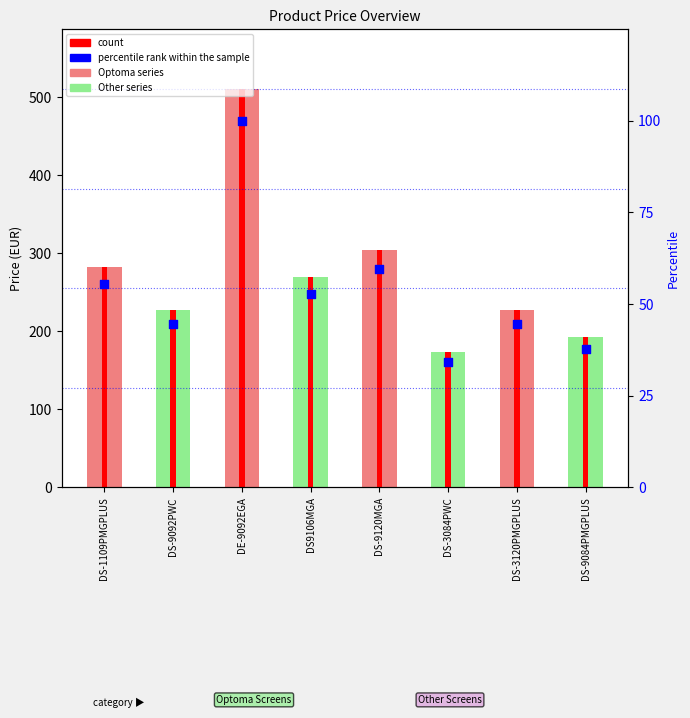

What is the ratio of the value at DS9106MGA to the value at DS-9092PWC?

1.2